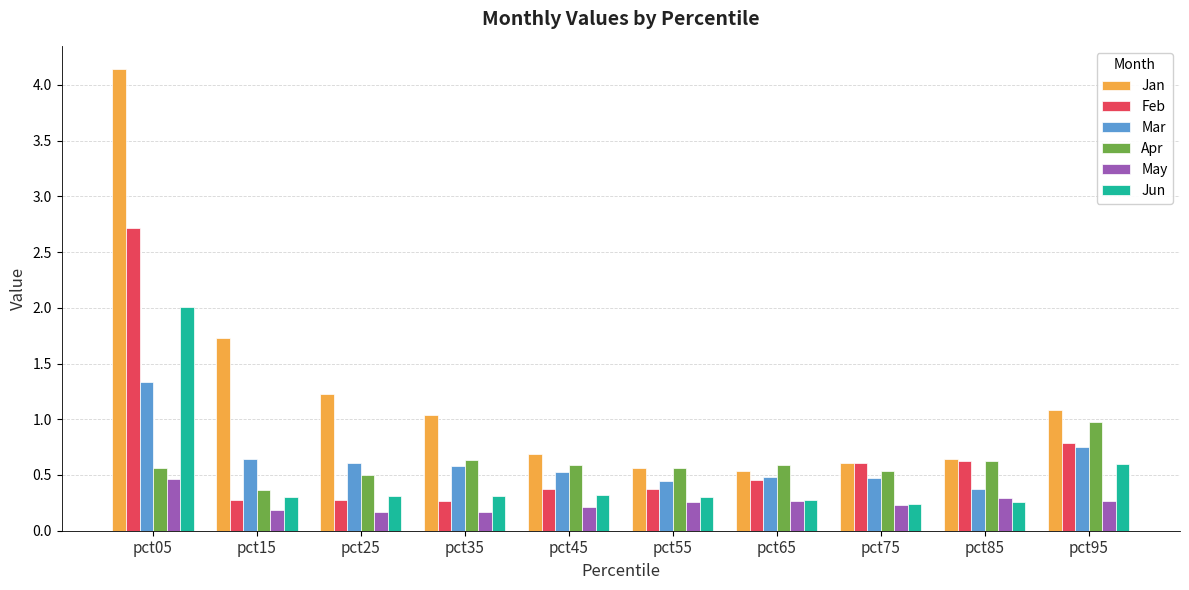

Where is Apr nearest to the value 0?

pct15